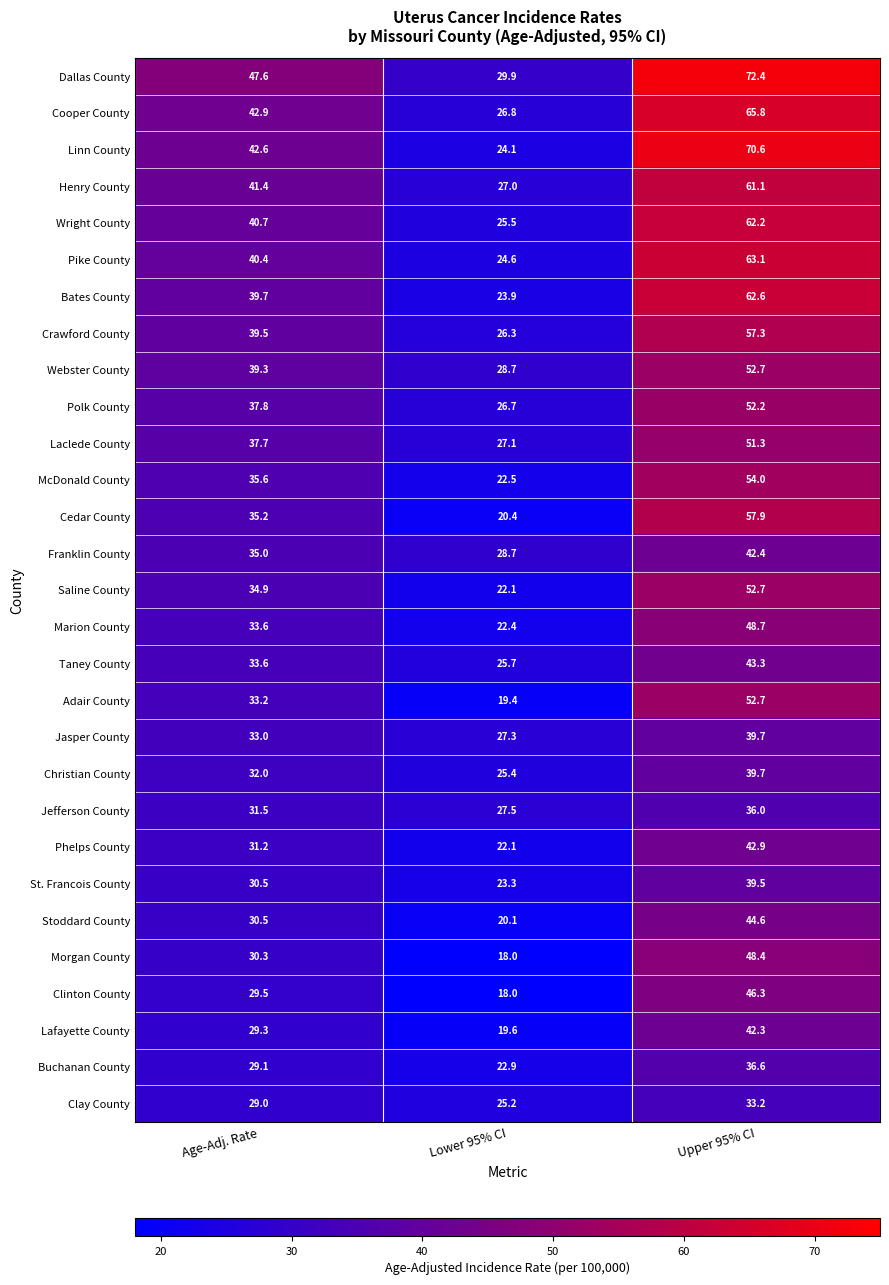

Is it true that Crawford County equals 95.8 at Upper 95% CI?

False